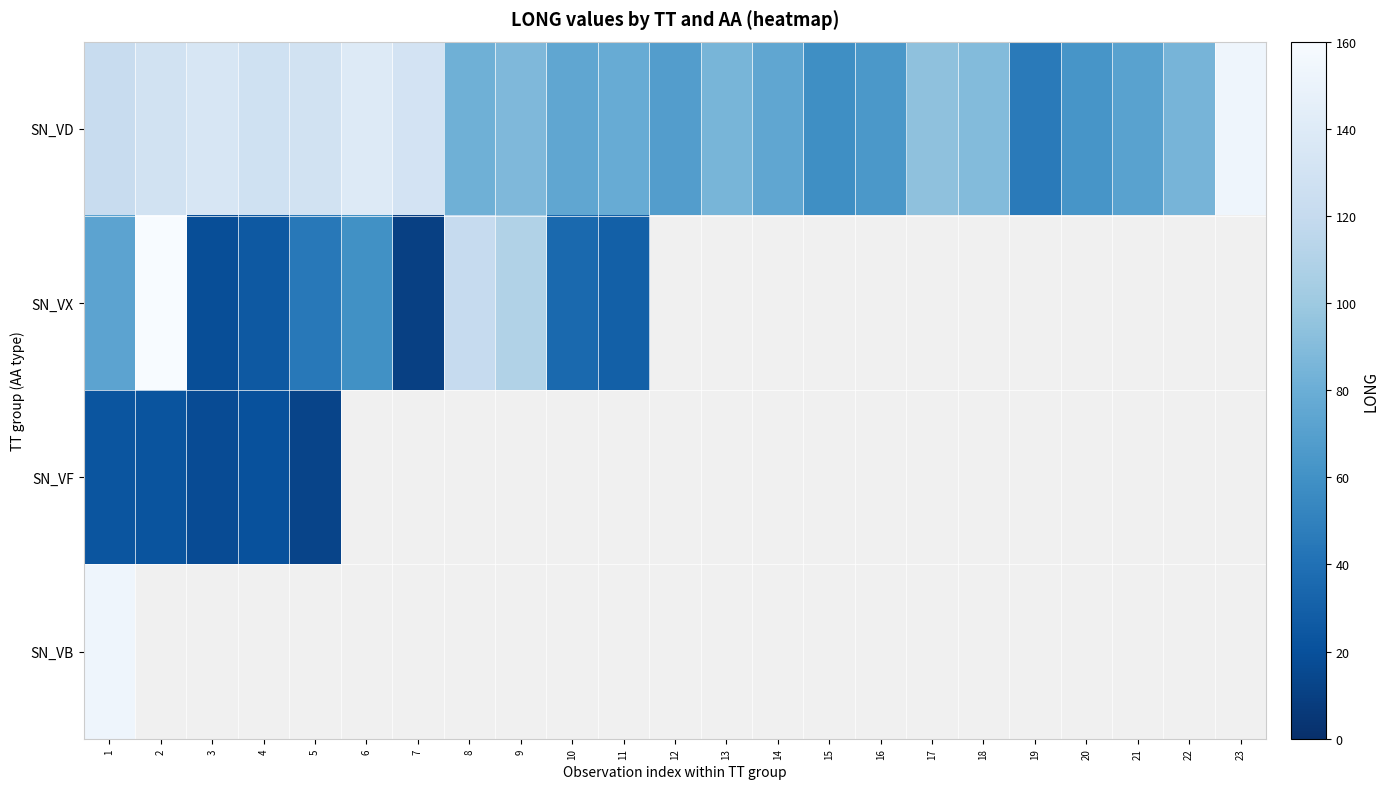

Which category has the lowest value in the SN_VF series?

5